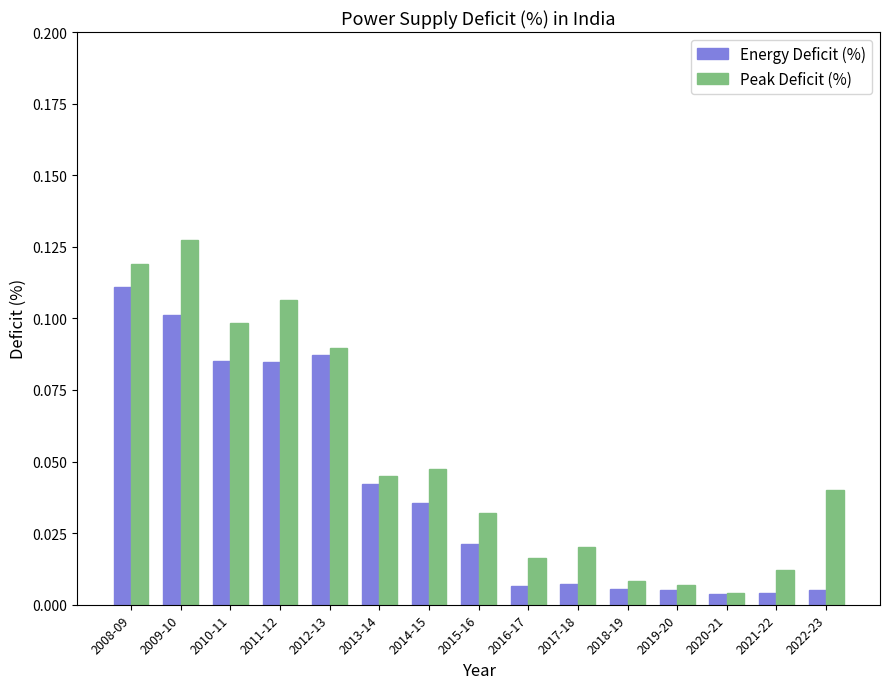

Which series changed the most between 2011-12 and 2021-22?

Peak Deficit (%)